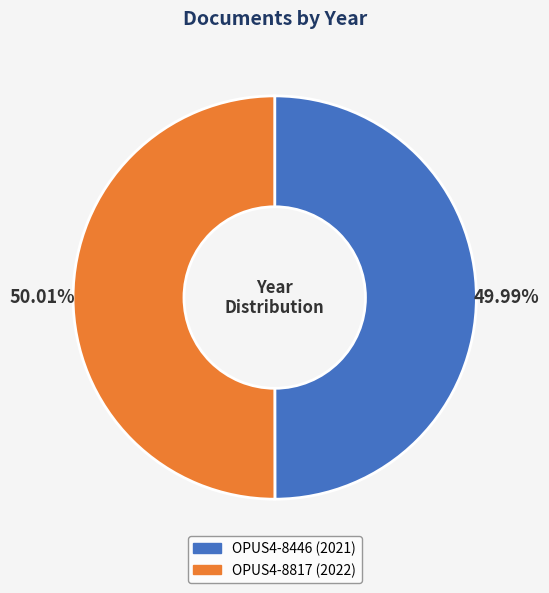

Combined, do OPUS4-8817 and OPUS4-8446 account for over 50%?

Yes